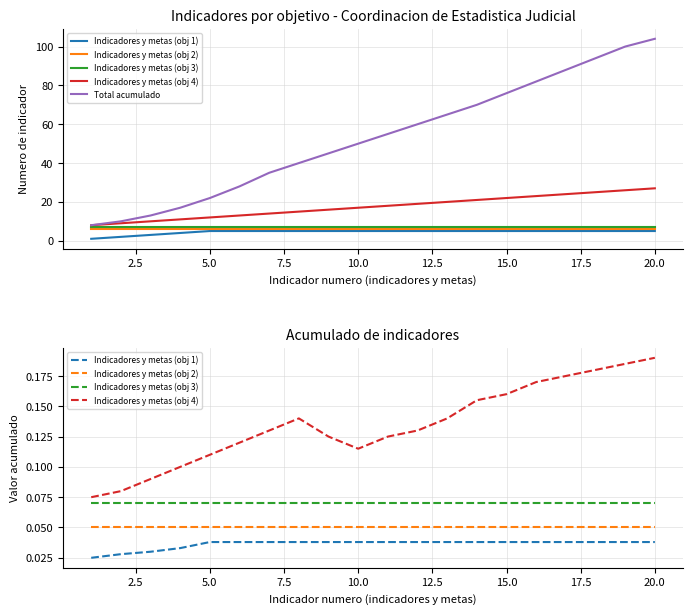

True or false: Indicadores y metas (obj 3) and Indicadores y metas (obj 1) intersect in this chart.

False